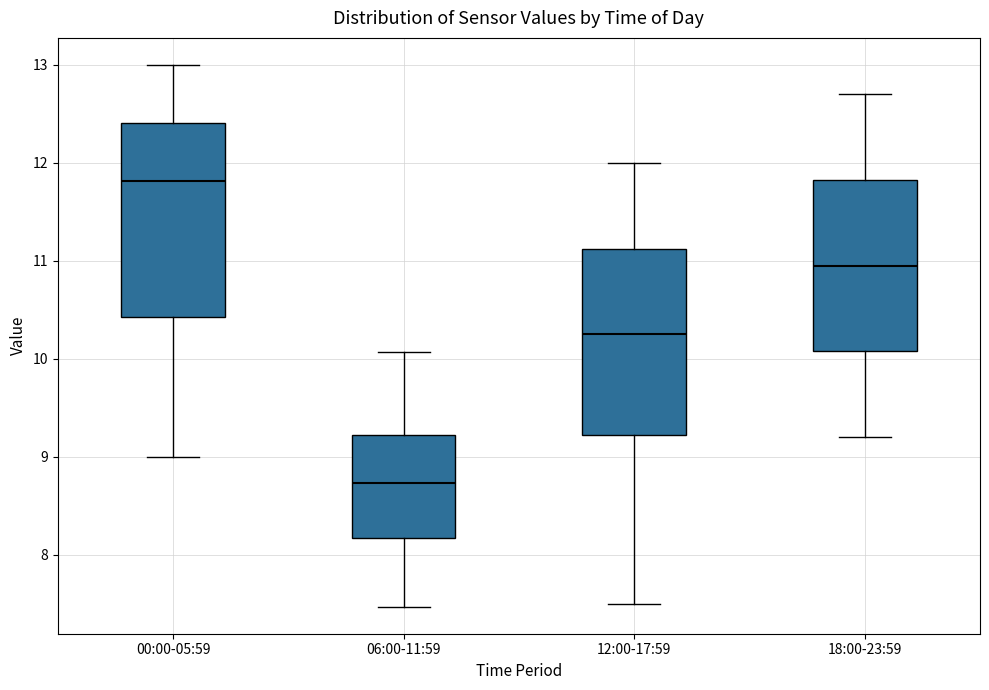

Which box has the lowest median line?

06:00-11:59